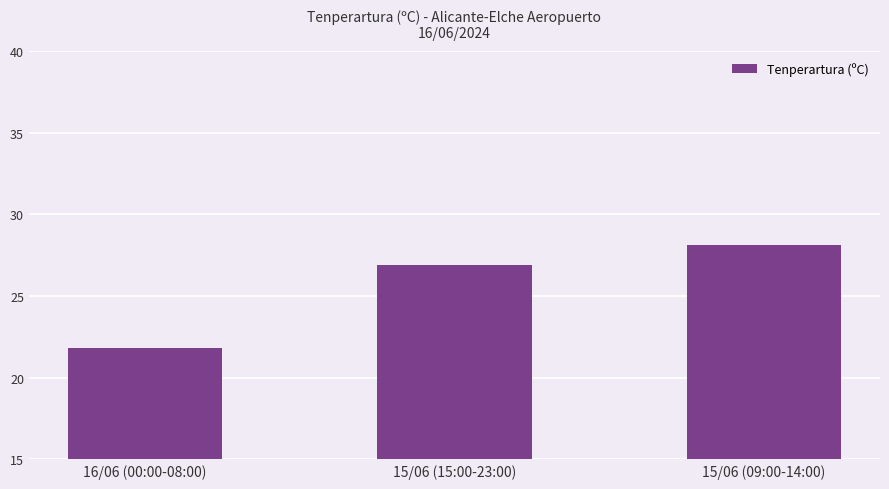

Reading right to left, what are all the values shown in this chart?

15/06 (09:00-14:00)=28.1	15/06 (15:00-23:00)=26.9	16/06 (00:00-08:00)=21.8